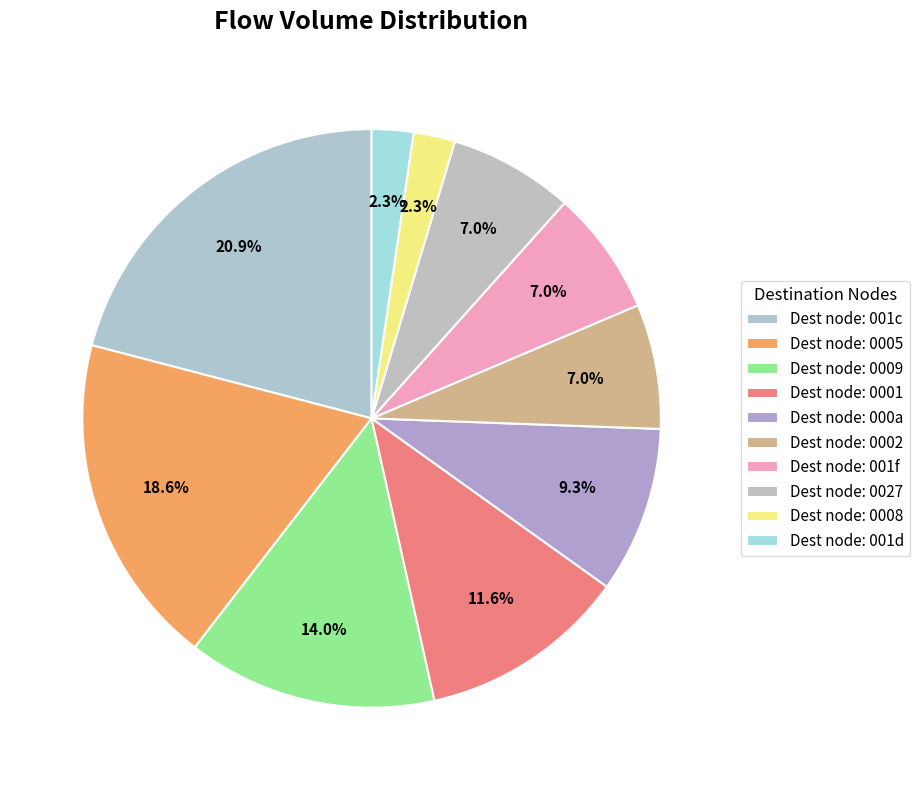

Count the number of slices in the pie.

10